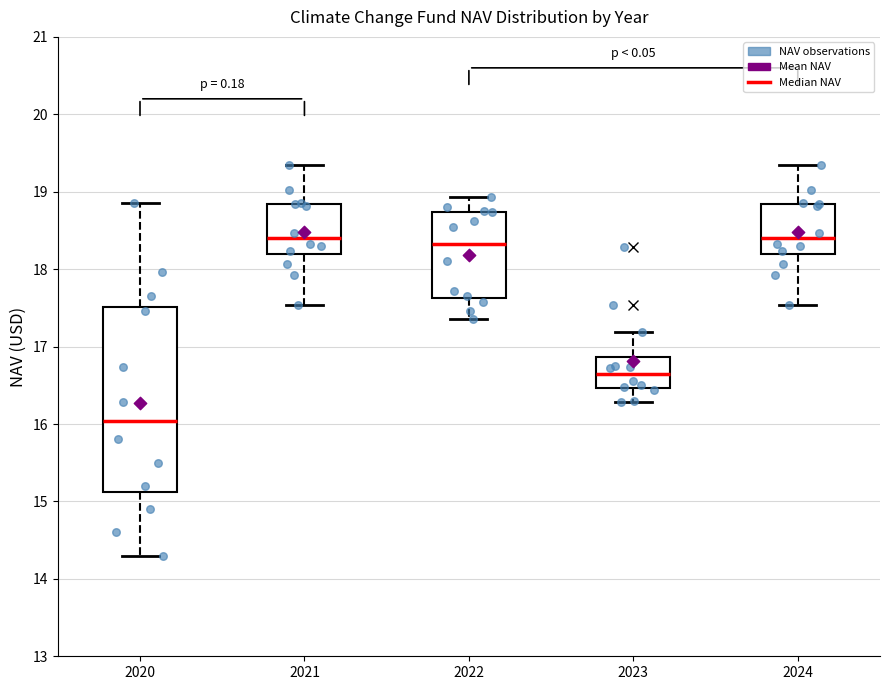

Where does the upper whisker of the box at x = 2021 end on the y-axis? The values are not printed on the chart, so give them approximately, as read against the axis.

19.3